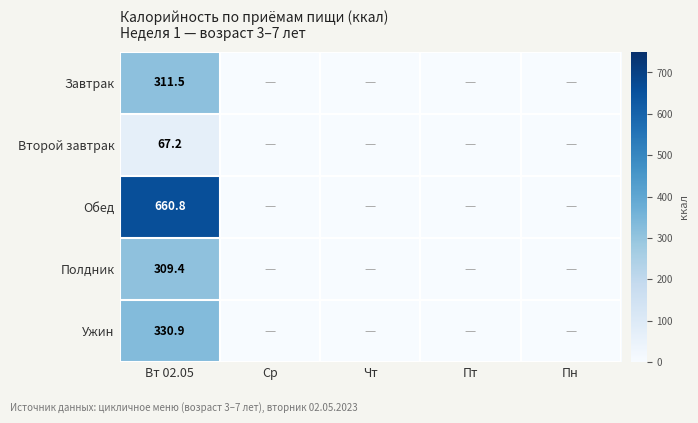

Is it true that Ужин equals 330.9 at Вт 02.05?

True